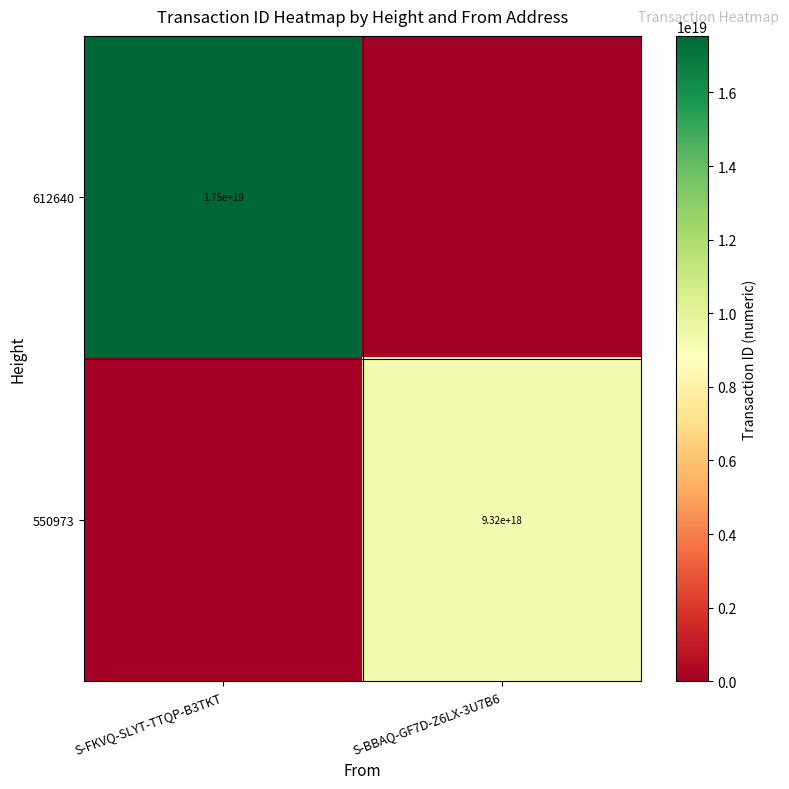

How many data points does each series have?

2